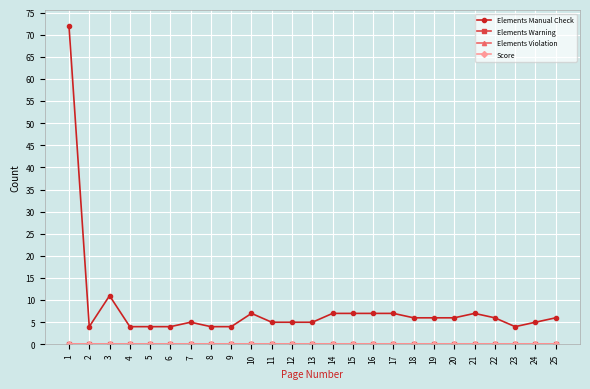

True or false: Score and Elements Warning intersect in this chart.

False